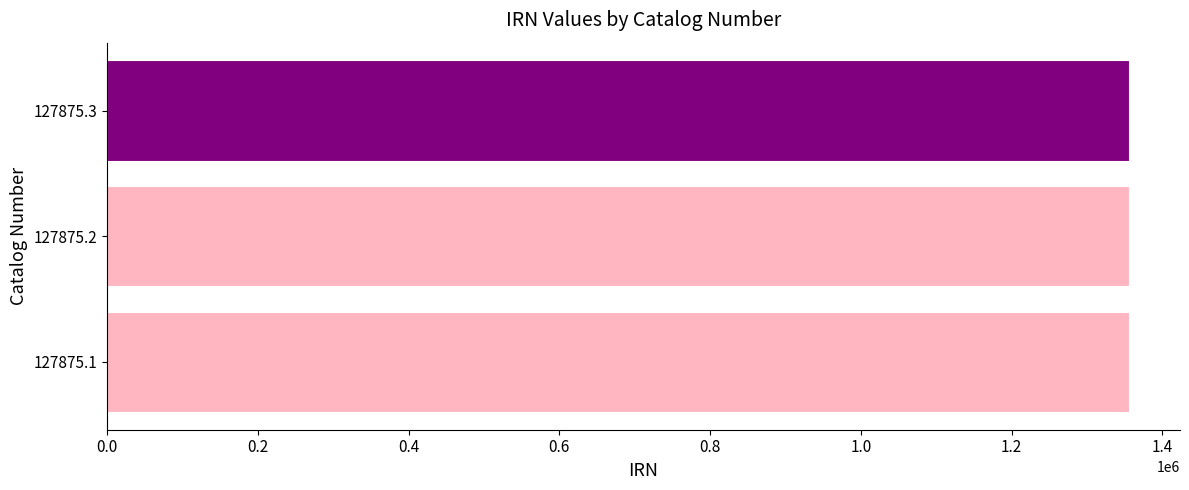

Does the chart contain stacked bars?

No